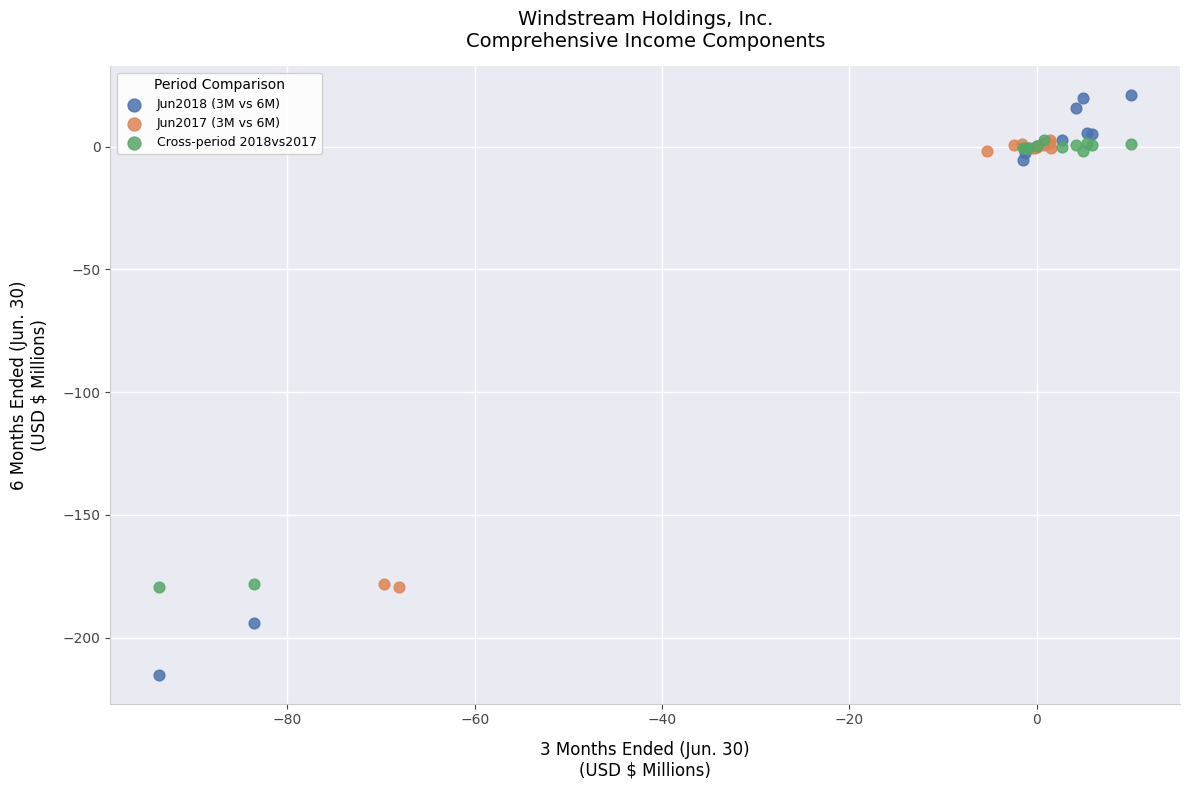

Which series has the widest spread of Y values?

Jun2018 (3M vs 6M)